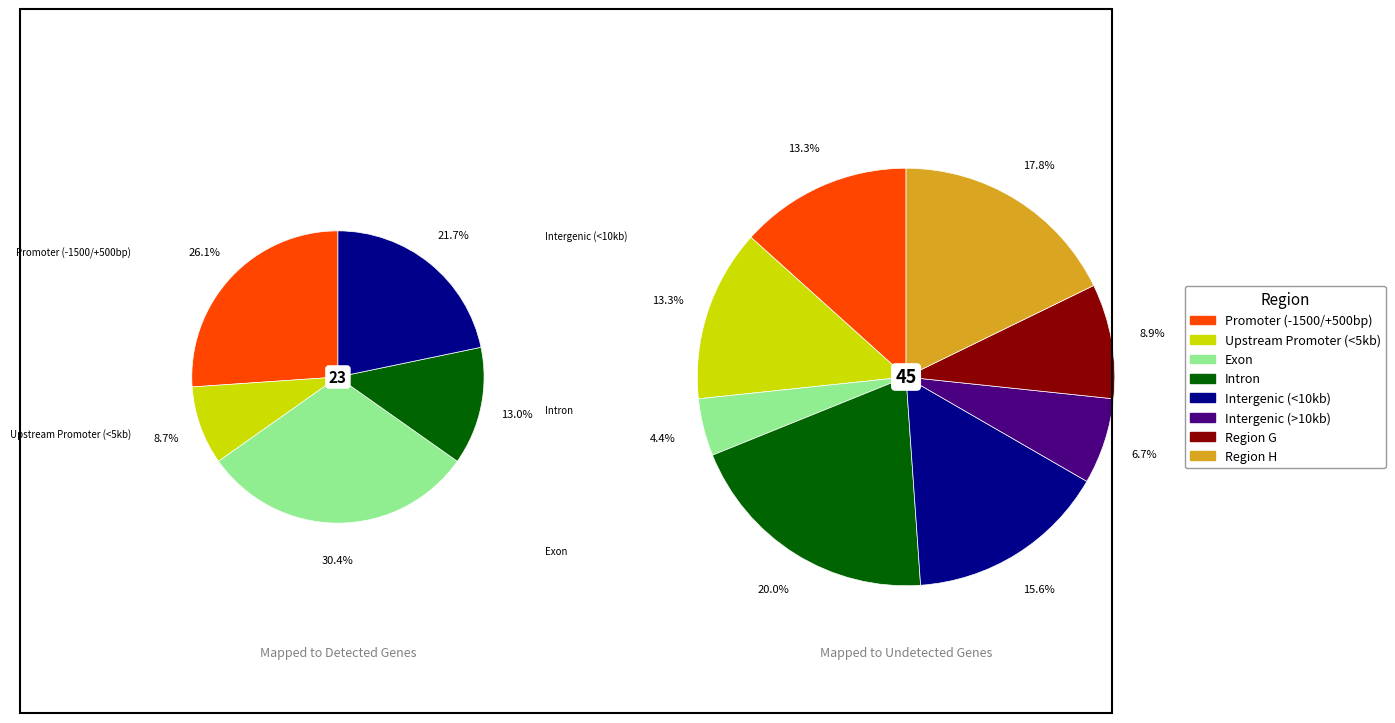

To the nearest percent, what is the difference between the largest and smallest slice percentages?

16%